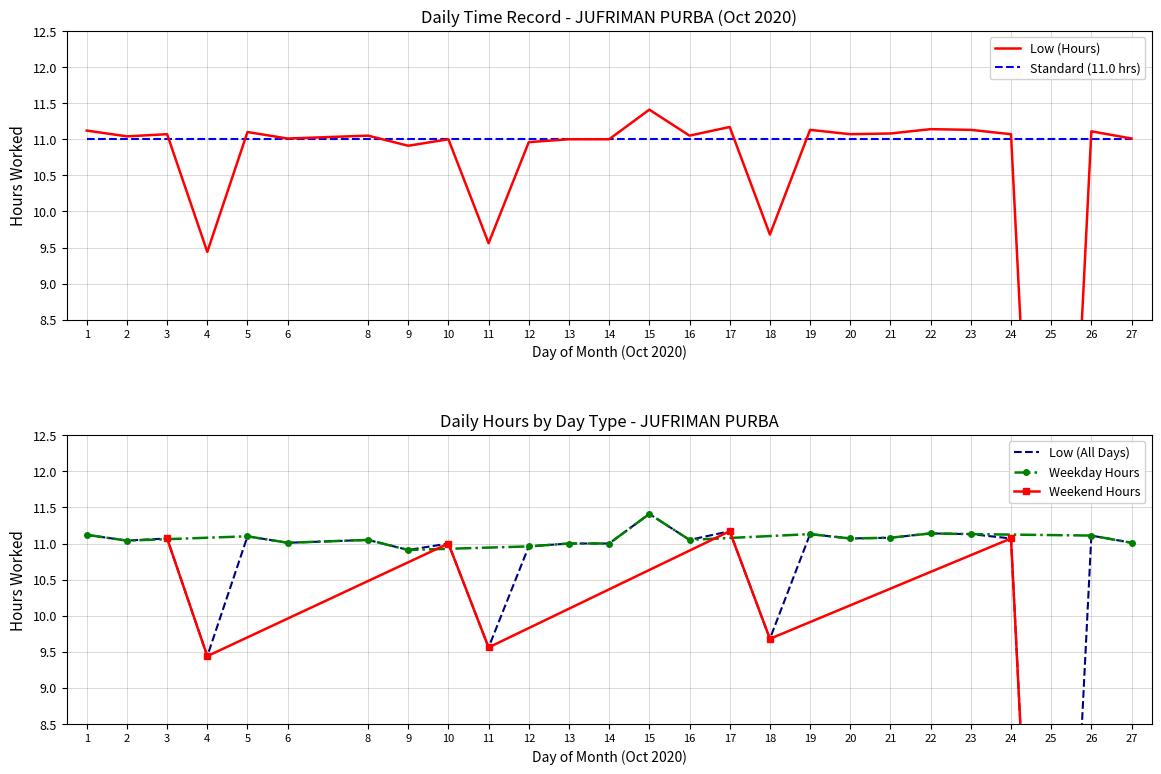

Reading left to right, transcribe all the data shown in this chart.

11.1	11.0	11.1	9.4	11.1	11.0	11.1	10.9	11.0	9.6	11.0	11.0	11.0	11.4	11.1	11.2	9.7	11.1	11.1	11.1	11.1	11.1	11.1	0.0	11.1	11.0